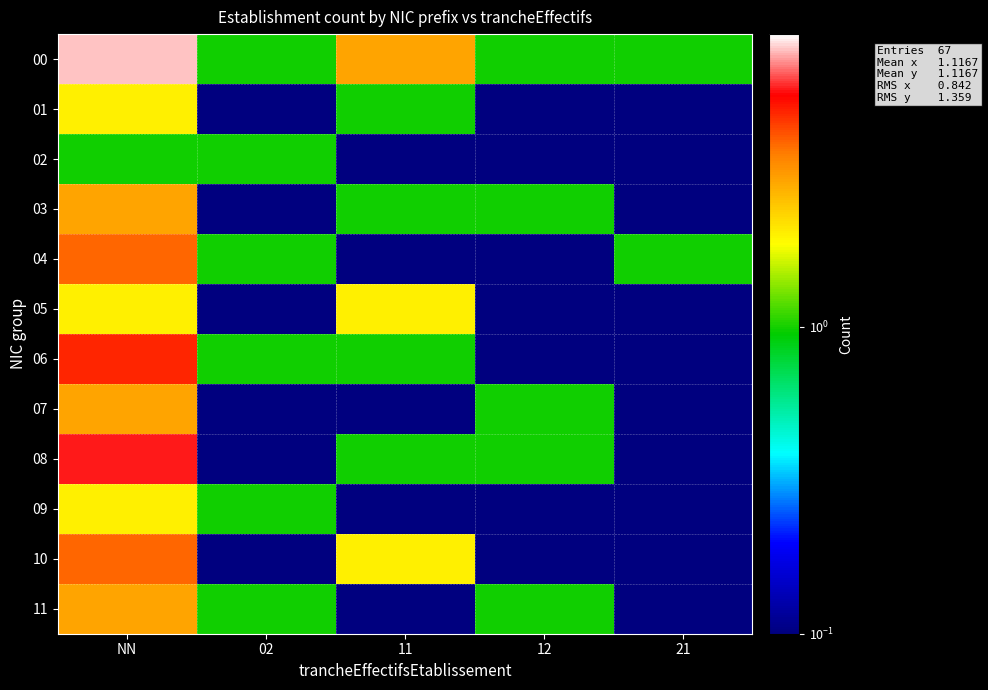

Rank the series by their maximum value, from lowest to highest.

02, 01, 05, 09, 03, 07, 11, 04, 10, 06, 08, 00